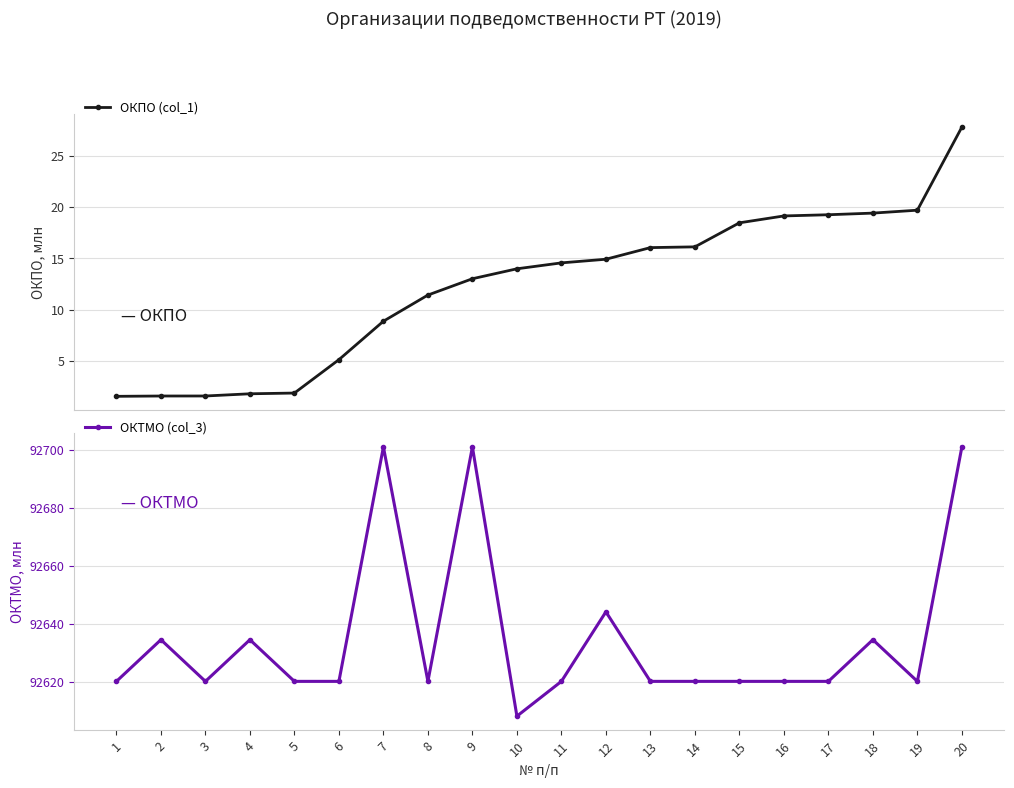

Which series has the largest total across all categories?

ОКТМО (col_3)